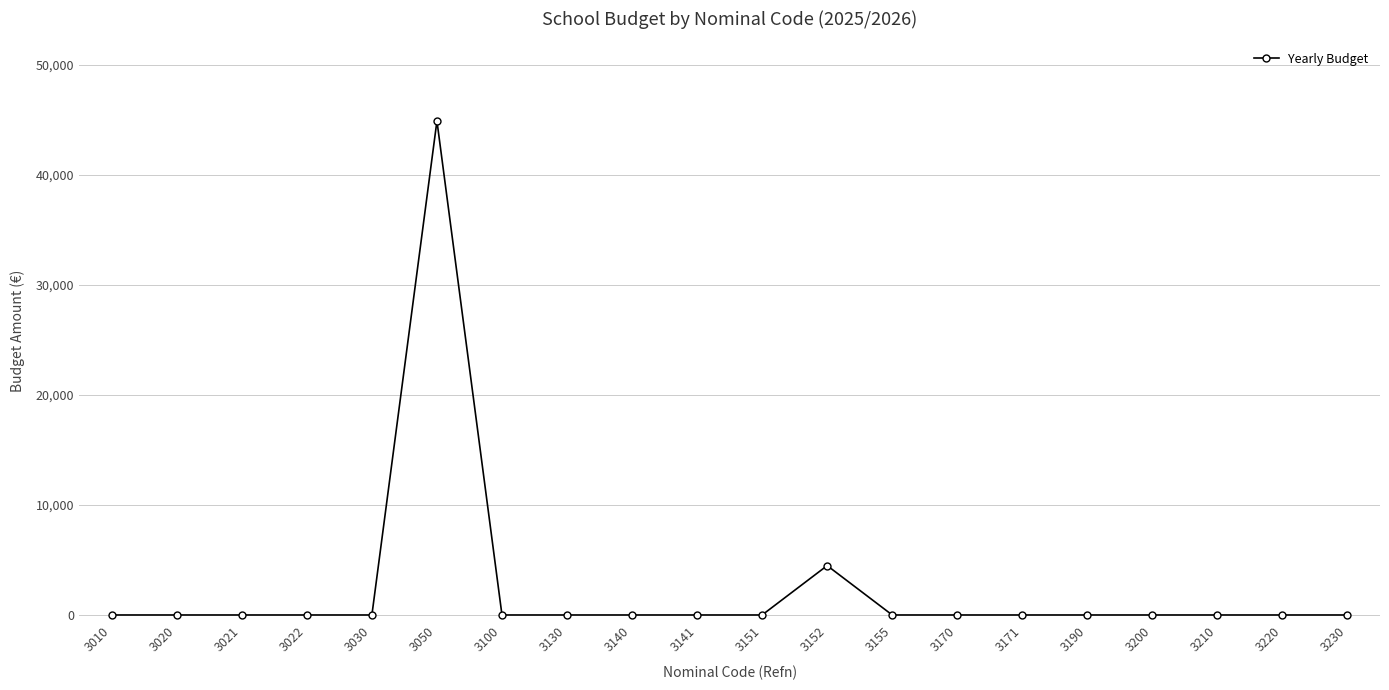

What is the maximum value shown in the chart?

44900.0